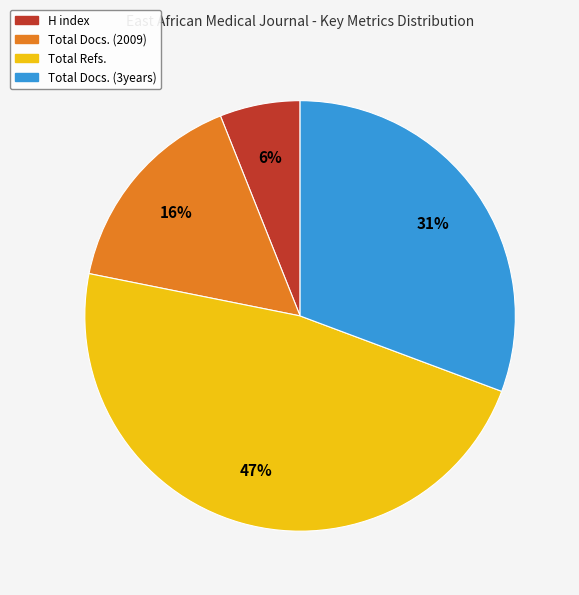

To the nearest percent, what portion does H index represent?

6%